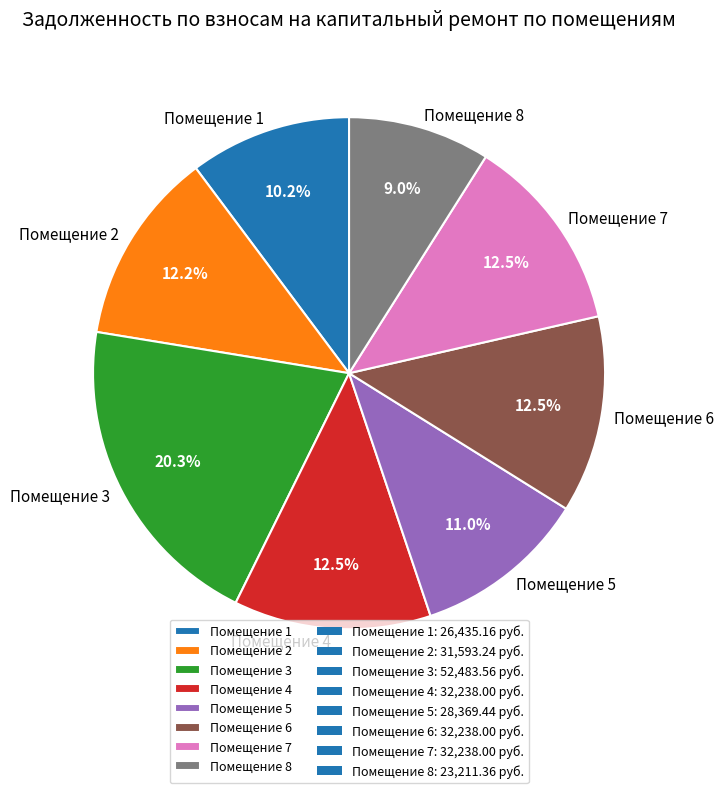

Do Помещение 7 and Помещение 6 together represent more than half of the pie?

No